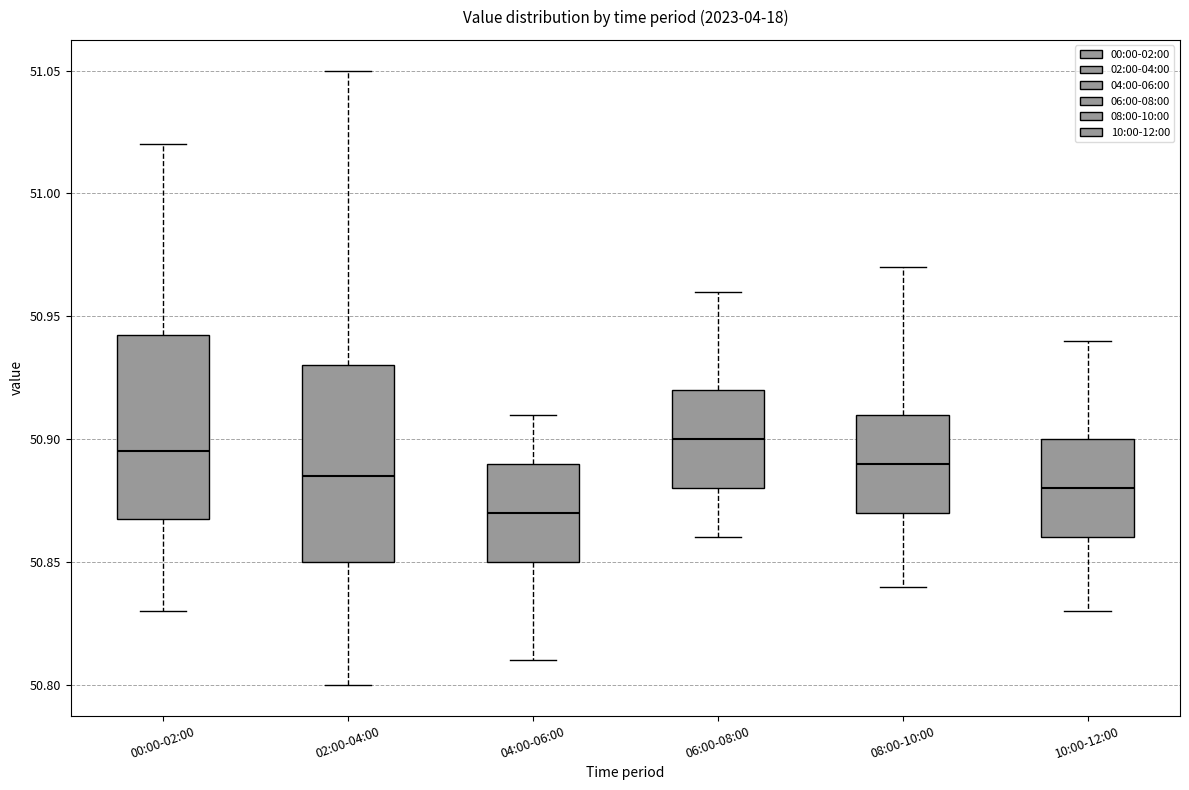

Which box has the lowest median line?

04:00-06:00